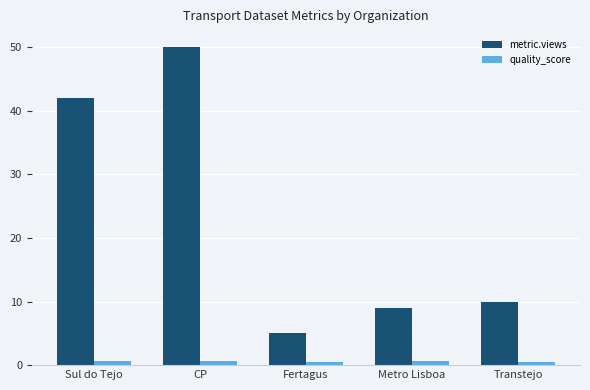

Is it true that quality_score equals 0.6 at Transtejo?

True